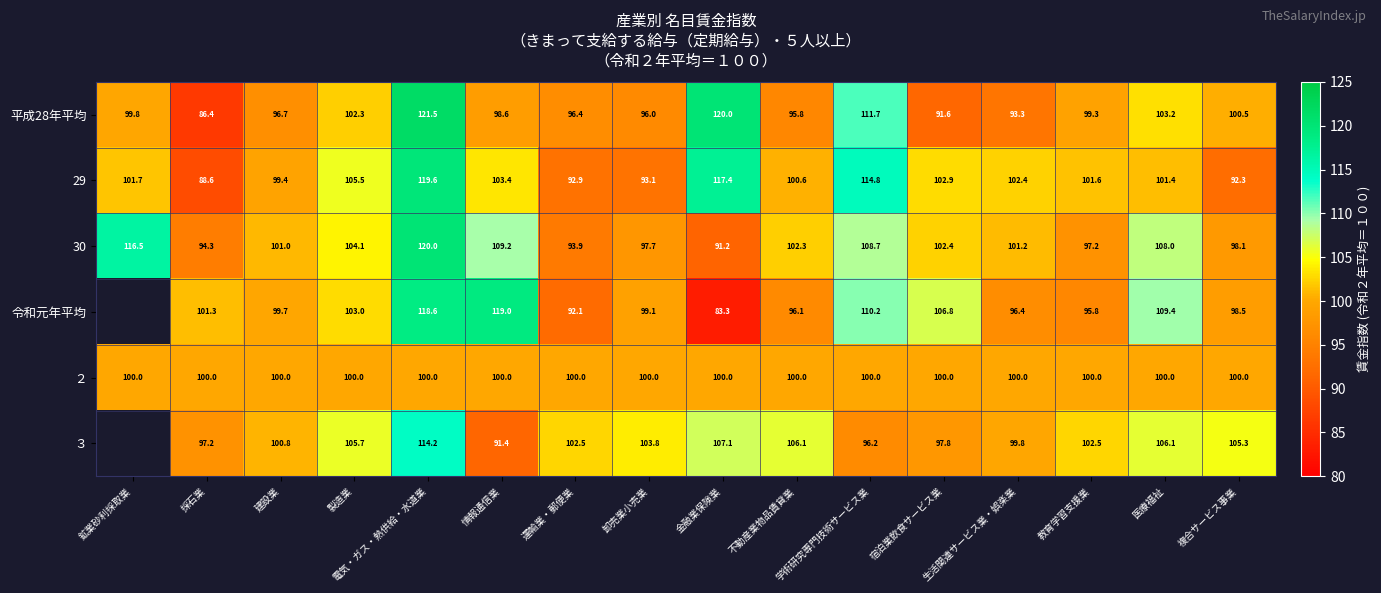

What is the difference between the maximum and minimum values in the 30 series?

28.8